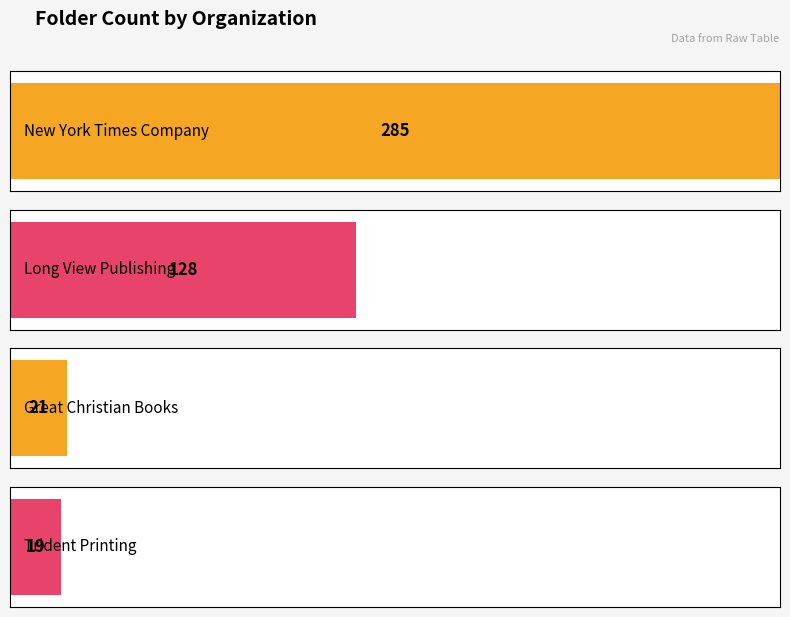

What is the average value?

113